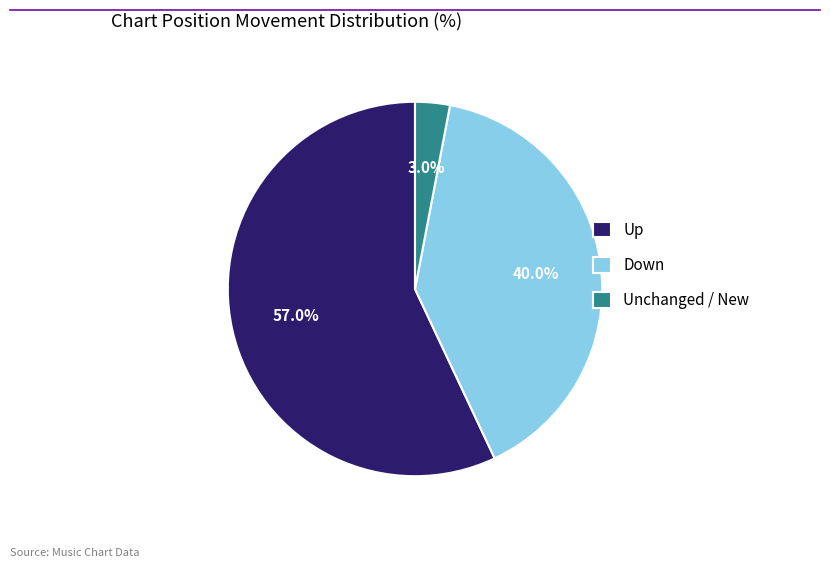

Which category accounts for the majority?

Up